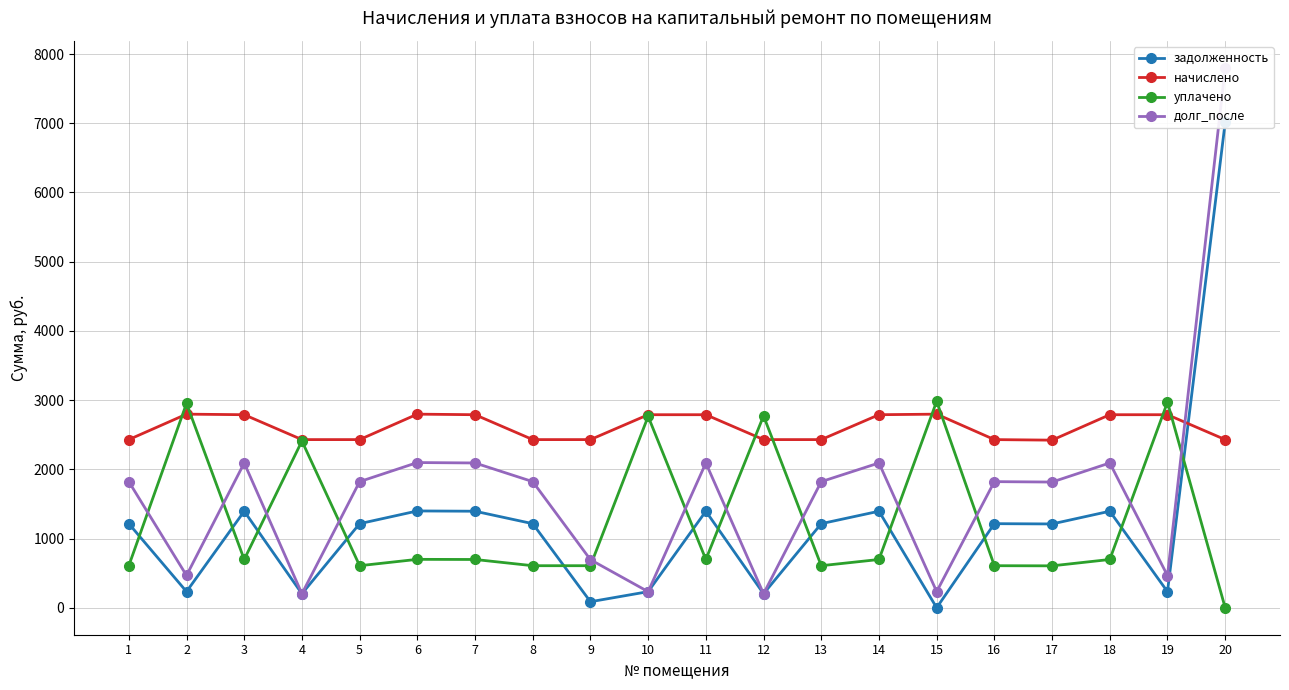

At how many categories does at least one series exceed 2347?

20